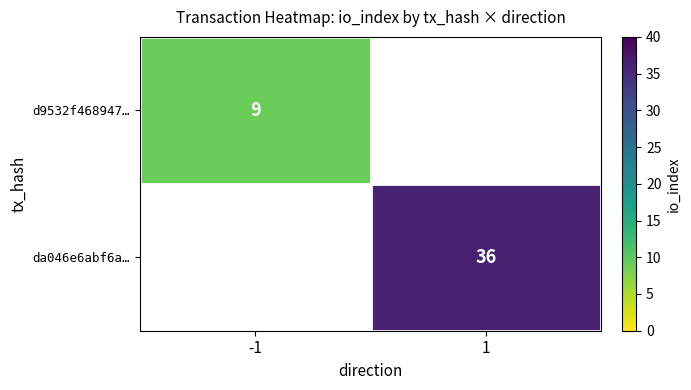

Which category has the highest value across all series?

1